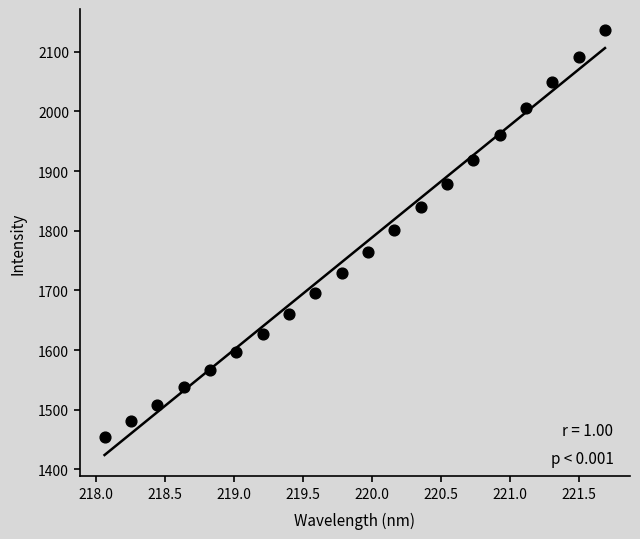

What is the range of Y values (max minus min)?

681.6